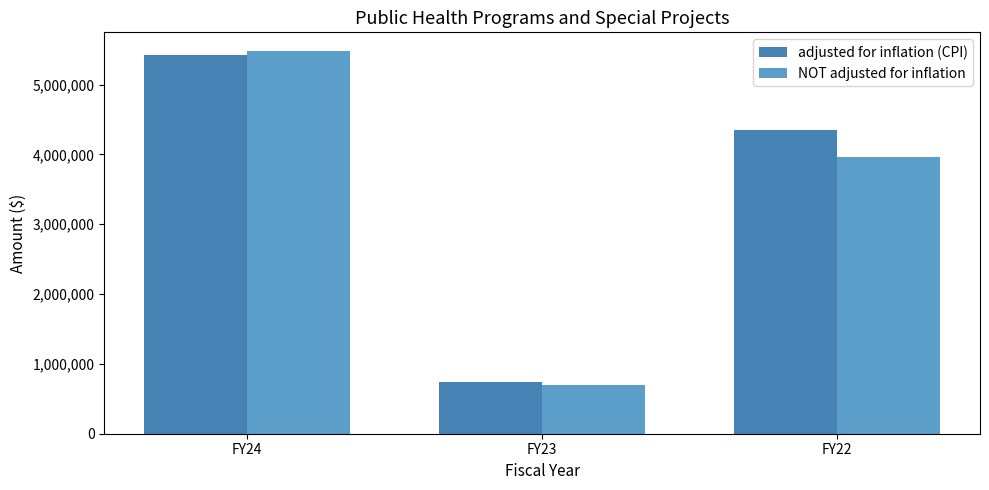

How many groups of bars are there?

3